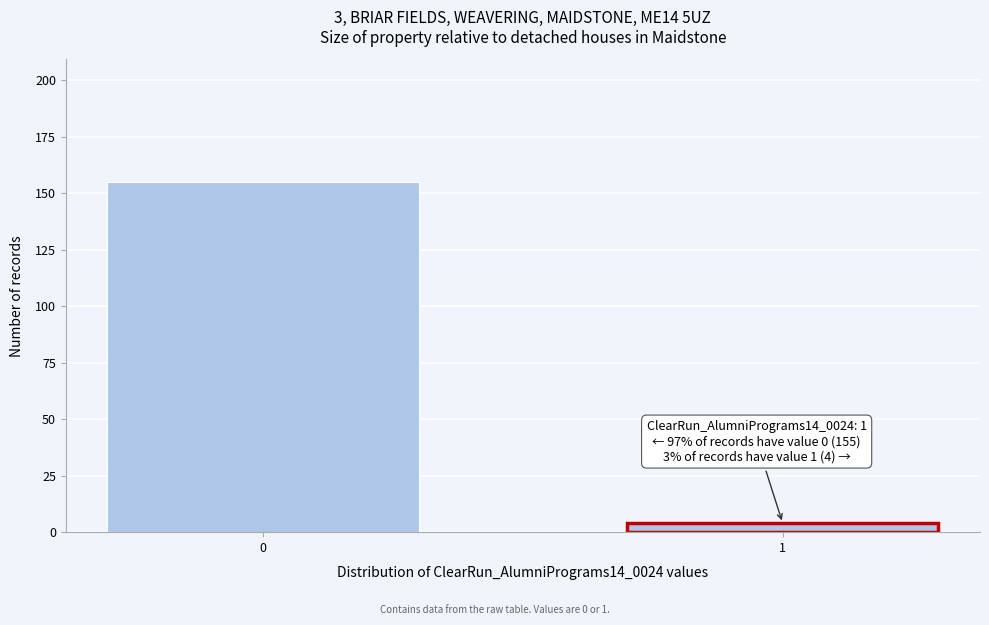

Reading left to right, extract all data points from this chart.

0=155	1=4